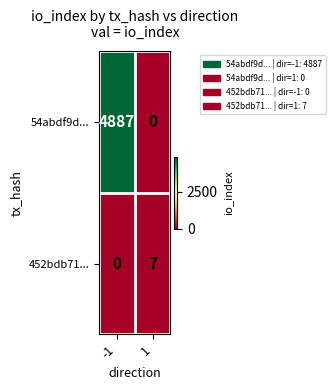

How many distinct data groups are displayed?

2